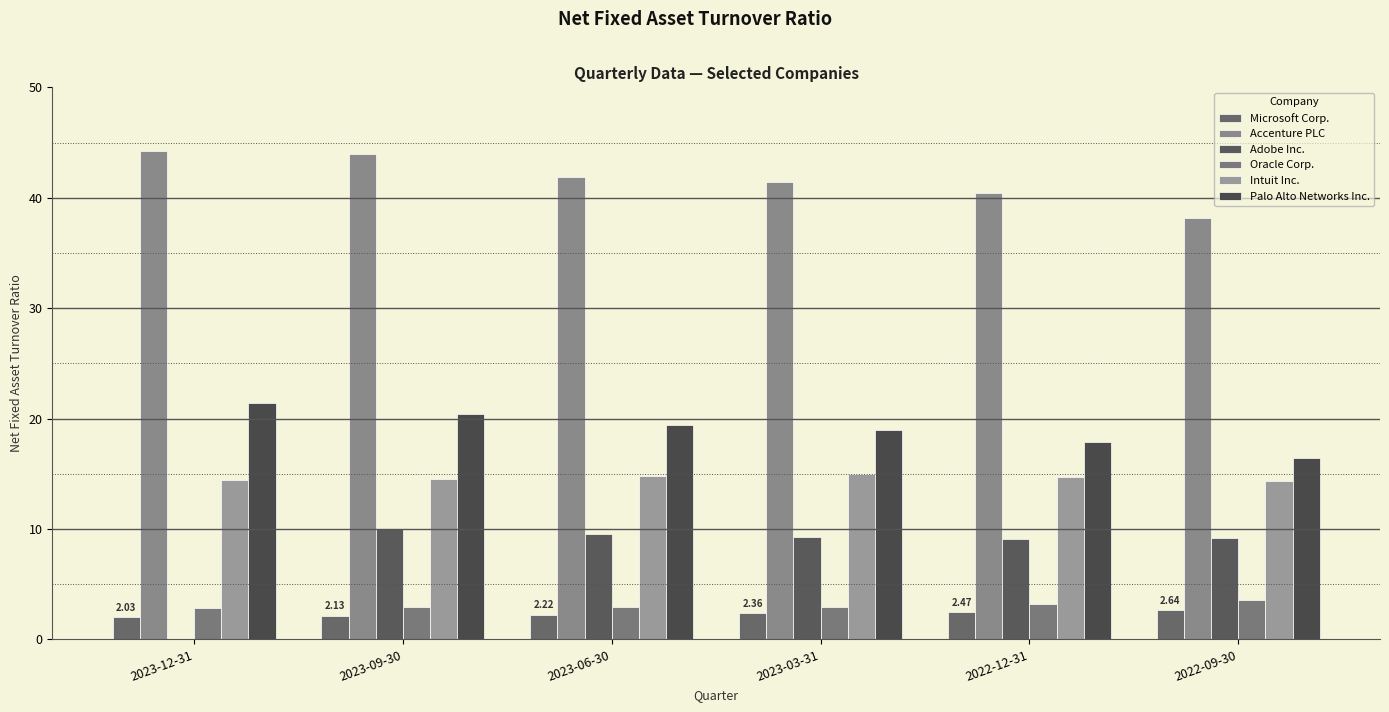

At how many categories does at least one series exceed 3?

6